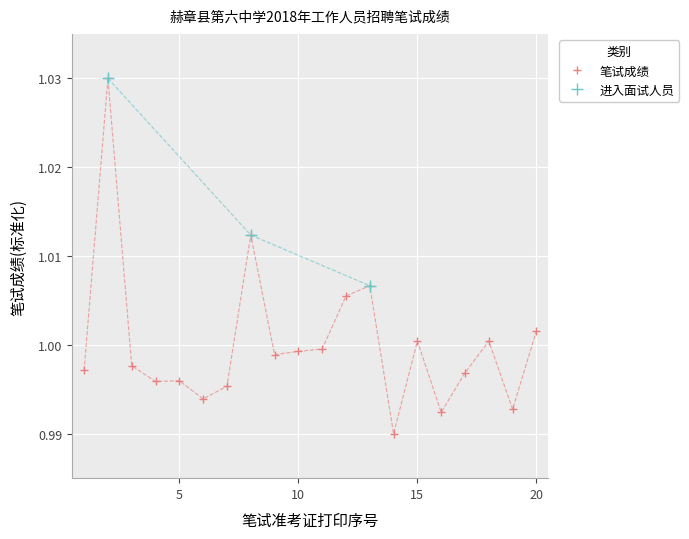

Which has a higher value, 16 or 9?

9